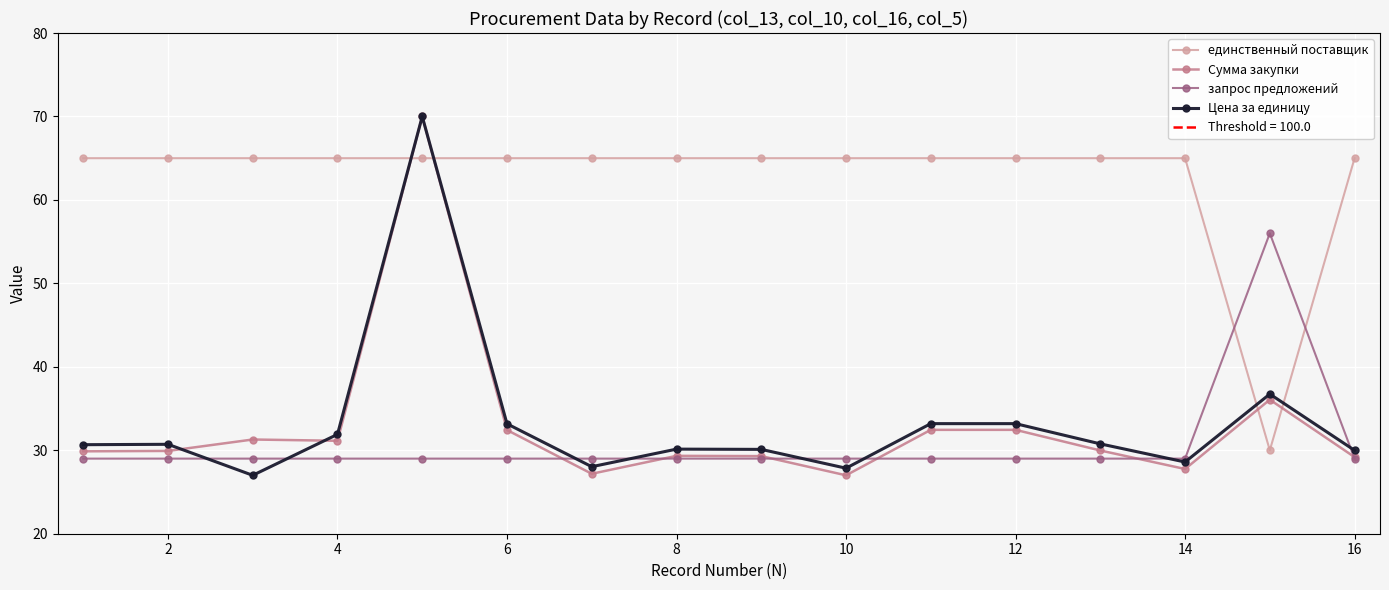

What is the minimum value shown in the chart?

27.0